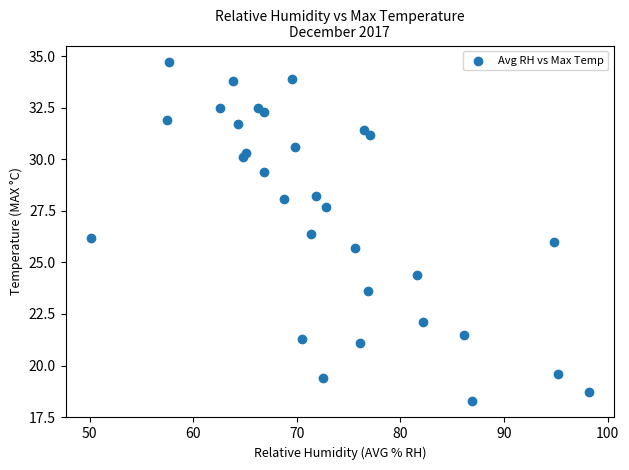

What is the range of X values (max minus min)?

48.1